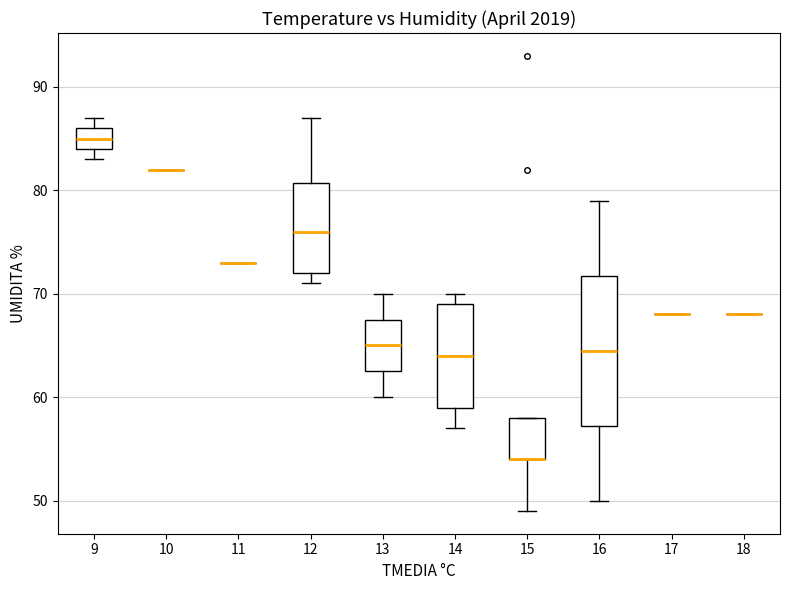

Reading left to right, read every box against the y-axis: the position of its median line, the range the box covers, and the ends of its whiskers. The values are not printed on the chart, so give them approximately, as read against the axis.

9: median 85, box 84 to 86, whiskers 83 to 87
10: box collapsed to a line at 82, whiskers 82 to 82
11: box collapsed to a line at 73, whiskers 73 to 73
12: median 76, box 72 to 81, whiskers 71 to 87
13: median 65, box 63 to 68, whiskers 60 to 70
14: median 64, box 59 to 69, whiskers 57 to 70
15: median 54 (drawn on the box's lower edge), box 54 to 58, whiskers 49 to 58
16: median 65, box 57 to 72, whiskers 50 to 79
17: box collapsed to a line at 68, whiskers 68 to 68
18: box collapsed to a line at 68, whiskers 68 to 68